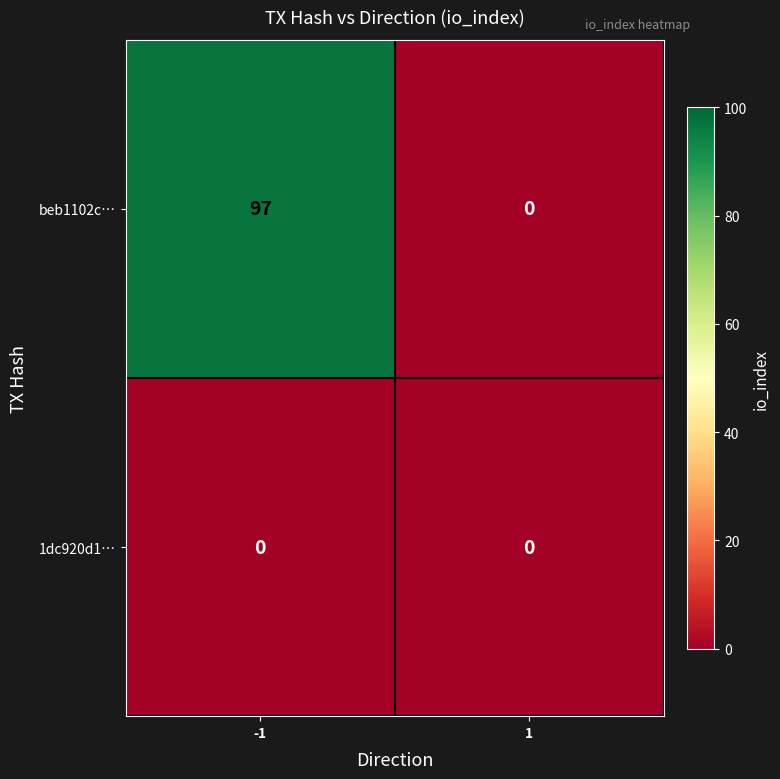

List the series in order of their peak value, lowest first.

1dc920d1…, beb1102c…